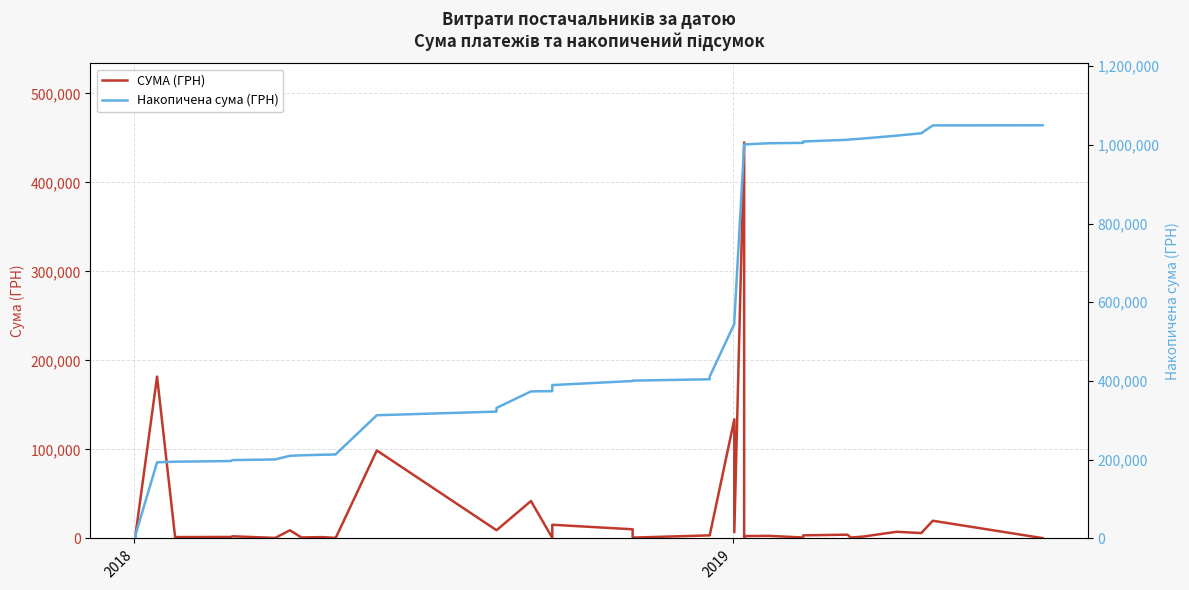

How many data points in Накопичена сума (ГРН) are less than 399918?

20